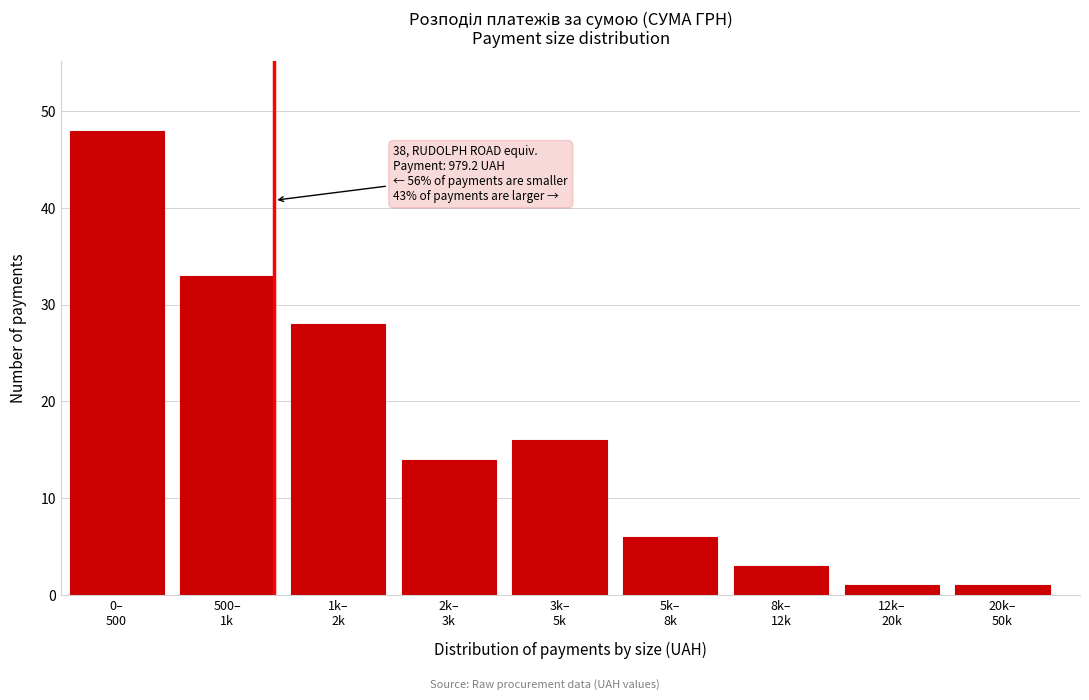

Reading left to right, transcribe all the data shown in this chart.

48	33	28	14	16	6	3	1	1